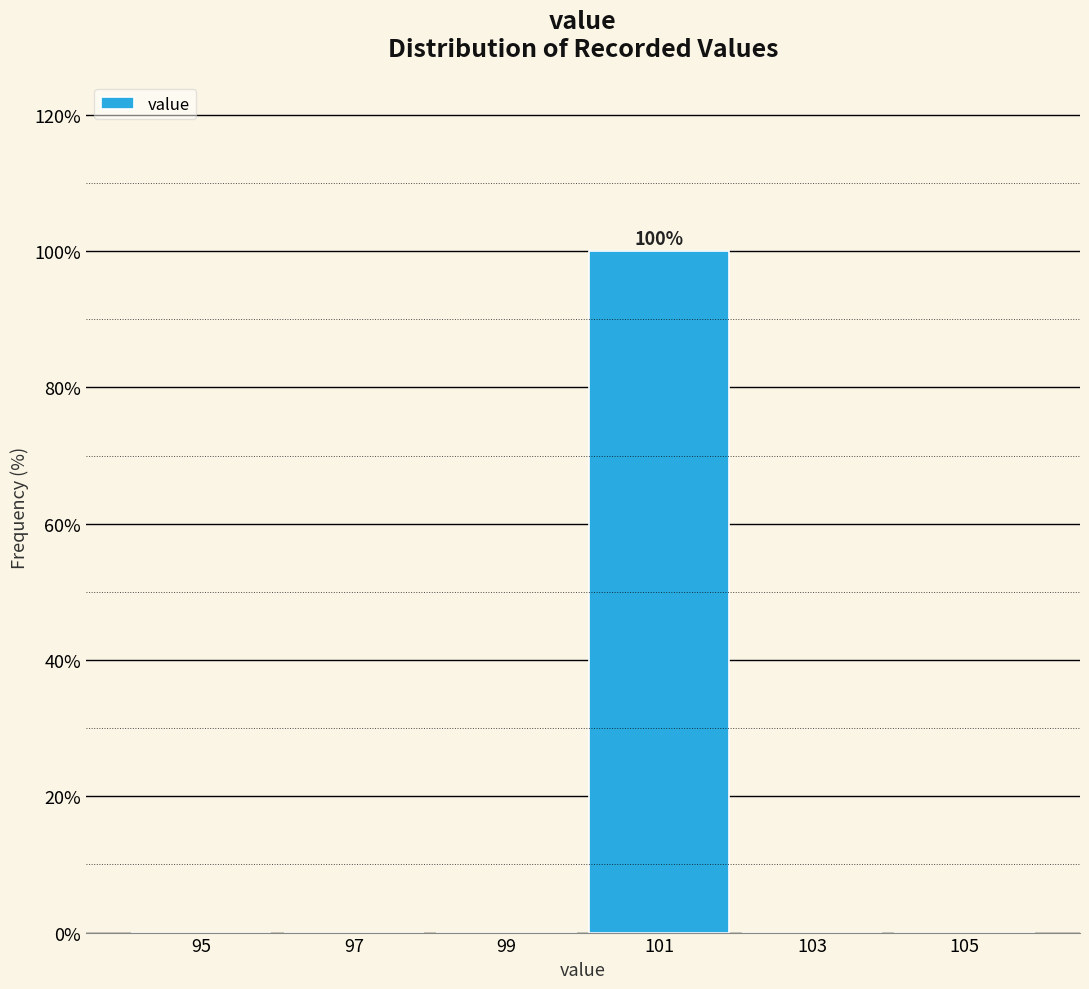

Over which range of the x-axis is the bar tallest?

100 to 102